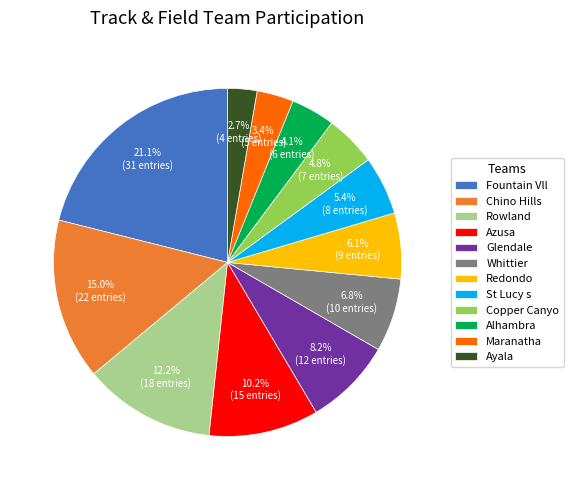

Which category has the smallest portion of the pie?

Ayala